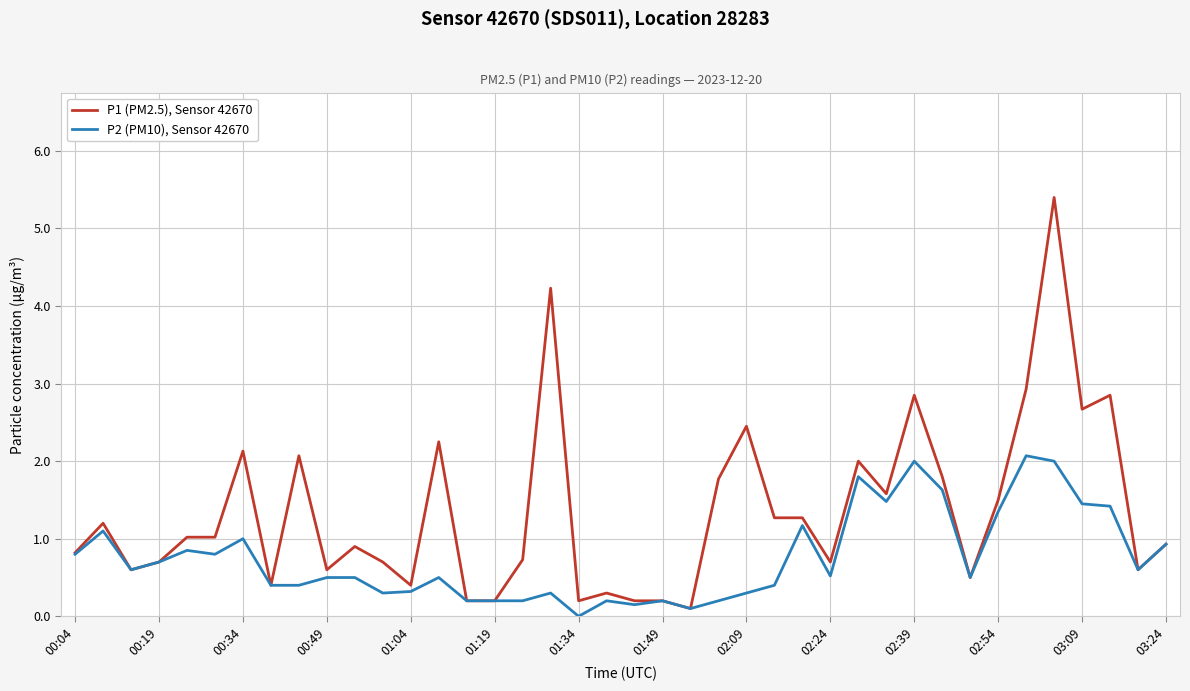

Which series has the largest range (max minus min)?

P1 (PM2.5), Sensor 42670